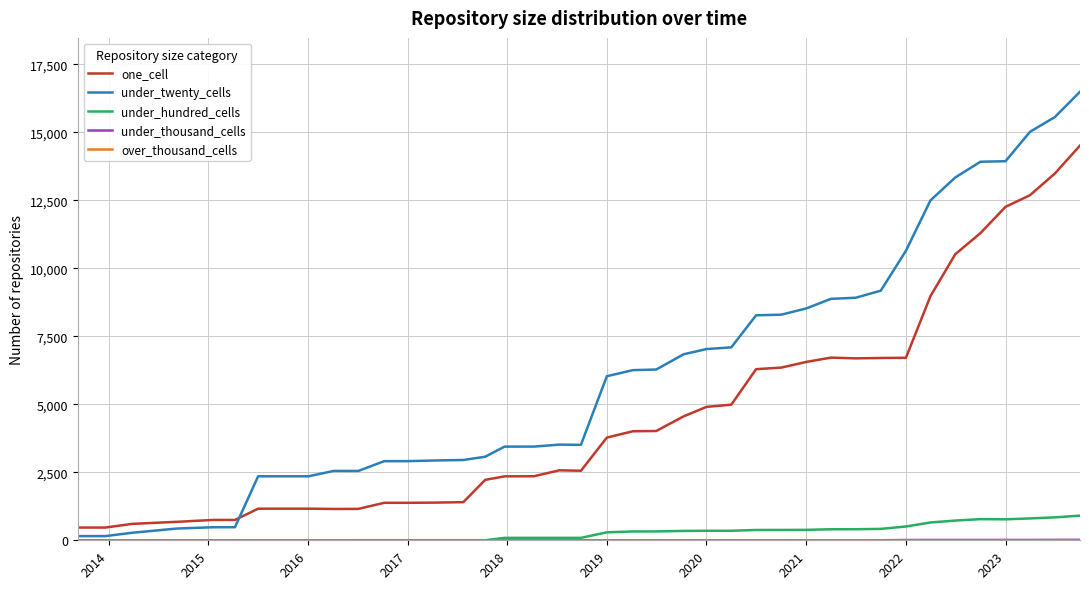

True or false: one_cell and under_hundred_cells cross at least once.

False